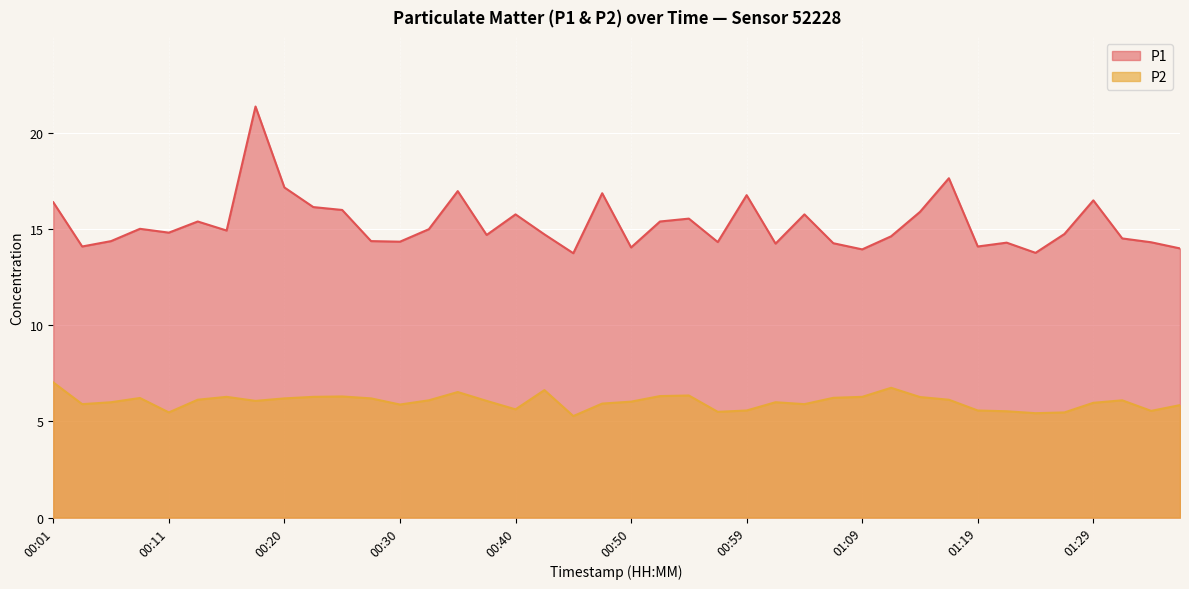

What is the spread (max minus min) of values at 00:28?

8.2